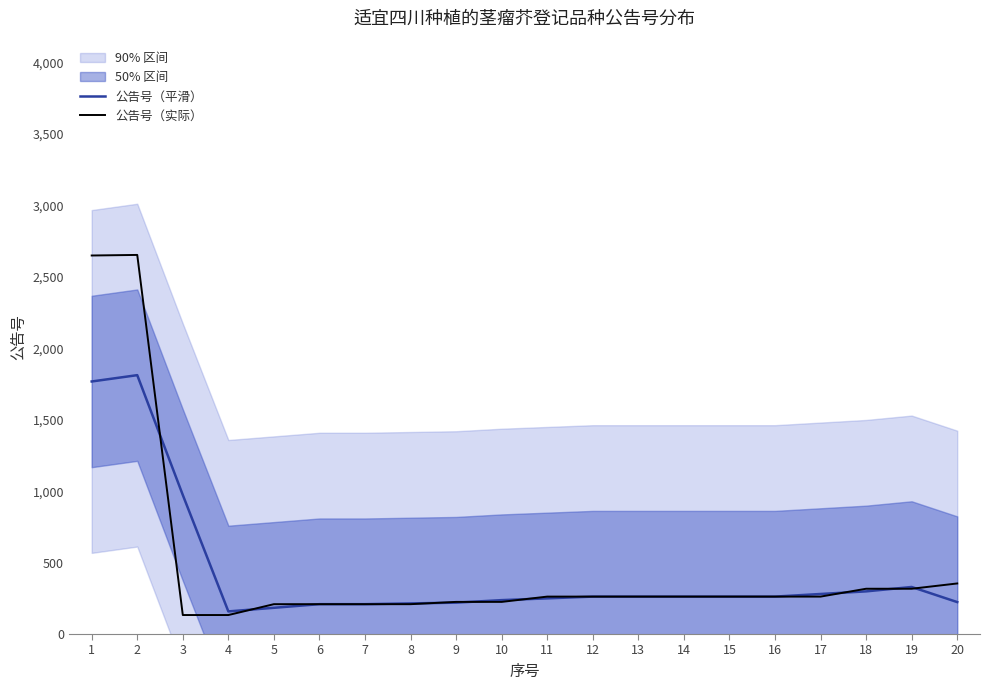

Reading left to right, extract all data points from this chart.

公告号（平滑）: 1768.0	1812.3	973.3	158.3	183.7	209.0	209.0	214.3	219.7	237.3	249.7	262.0	262.0	262.0	262.0	262.0	280.3	298.7	329.3	223.7
公告号（实际）: 2650.0	2654.0	133.0	133.0	209.0	209.0	209.0	209.0	225.0	225.0	262.0	262.0	262.0	262.0	262.0	262.0	262.0	317.0	317.0	354.0